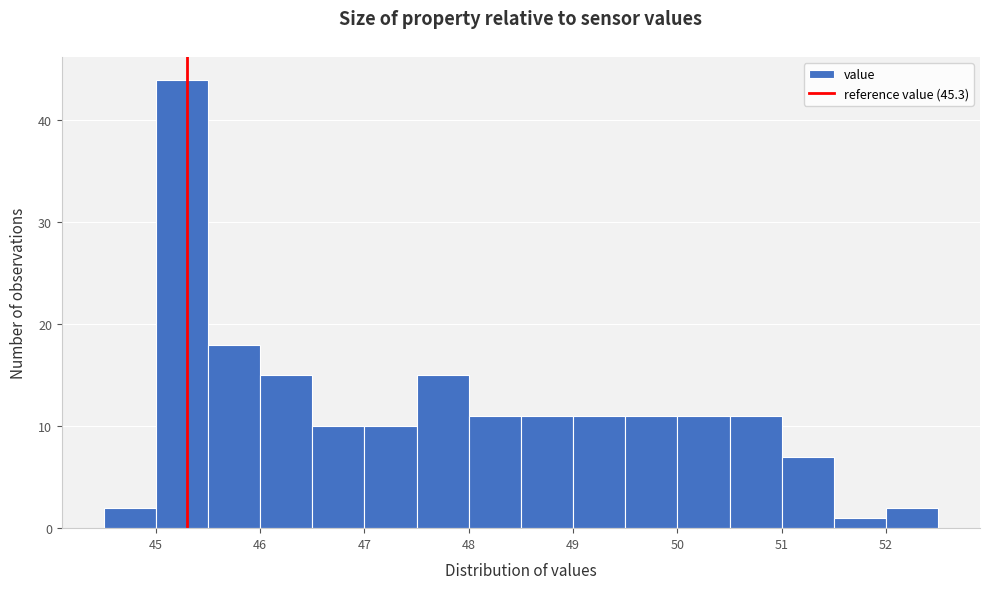

What is the height of the bar covering 51.0 to 51.5 on the x-axis? The values are not printed on the chart, so give them approximately, as read against the axis.

7